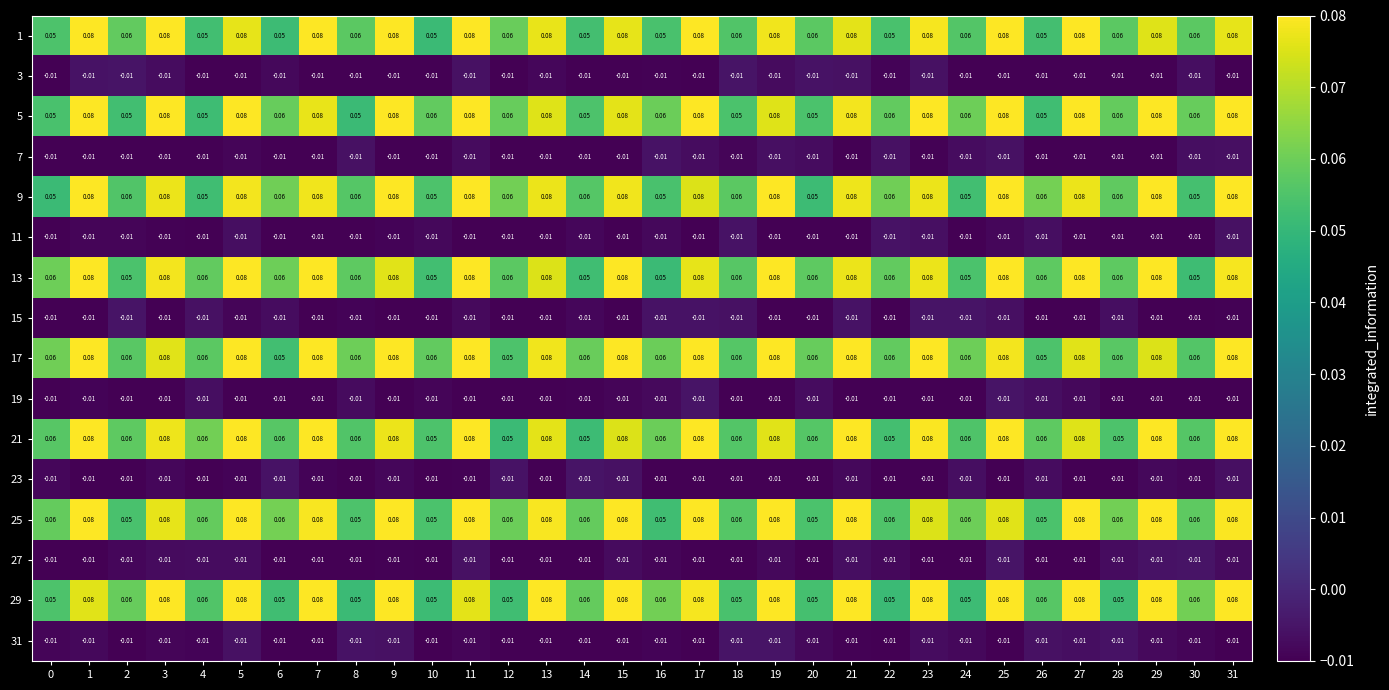

Between 10 and 17, which is larger?

17